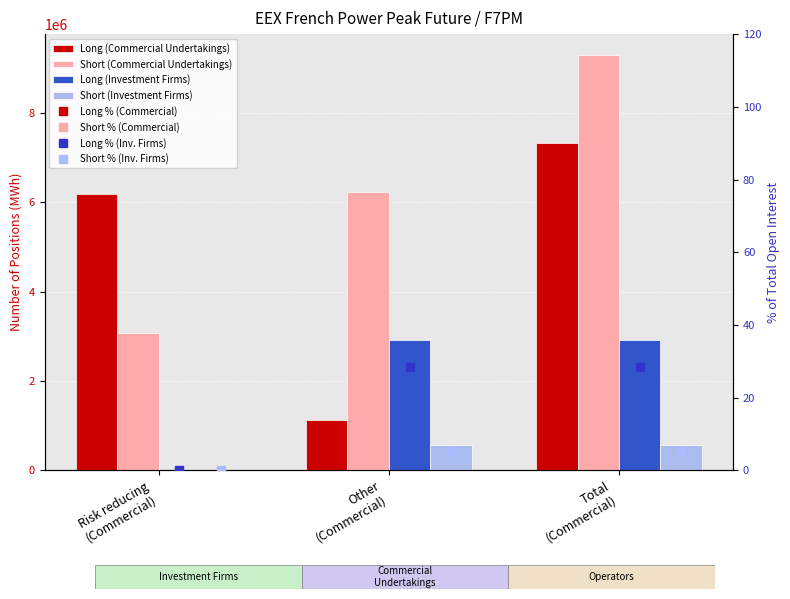

At how many categories does at least one series exceed 1813370?

3